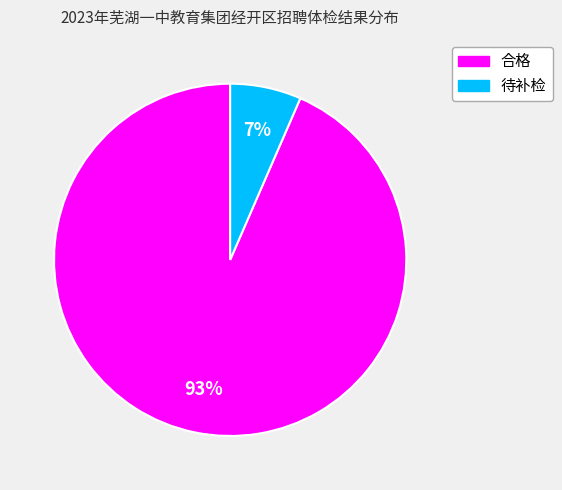

The 待补检 slice represents 1% of the pie. True or false?

False